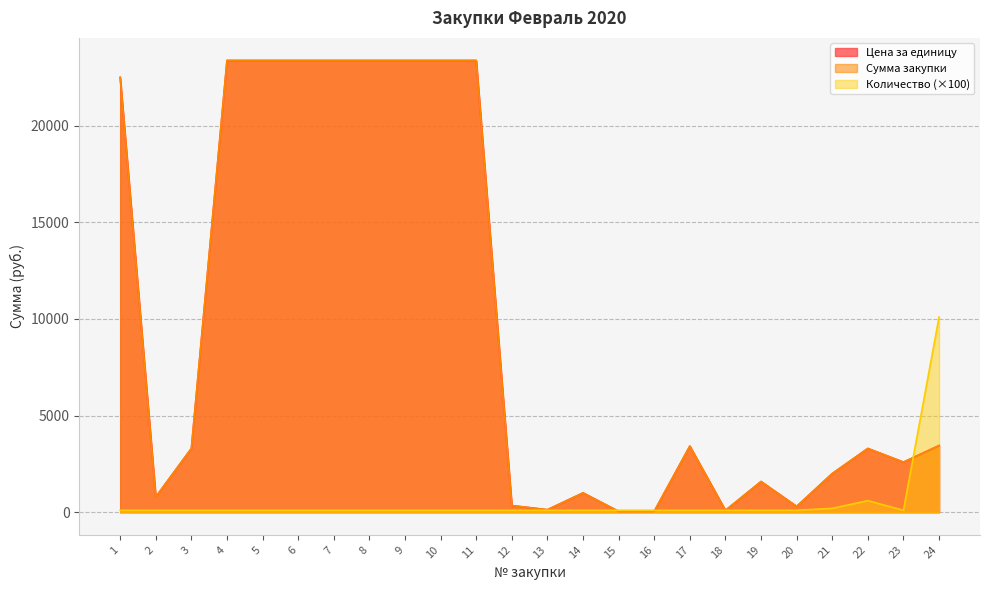

What is the spread (max minus min) of values at 24?

6652.4